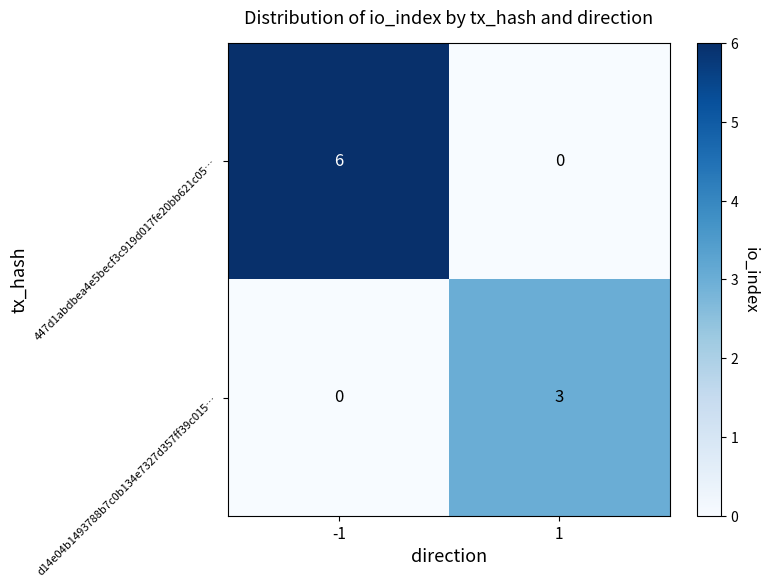

Which series has the largest total across all categories?

447d1abdbea4e5becf3c919d017fe20bb621c05…